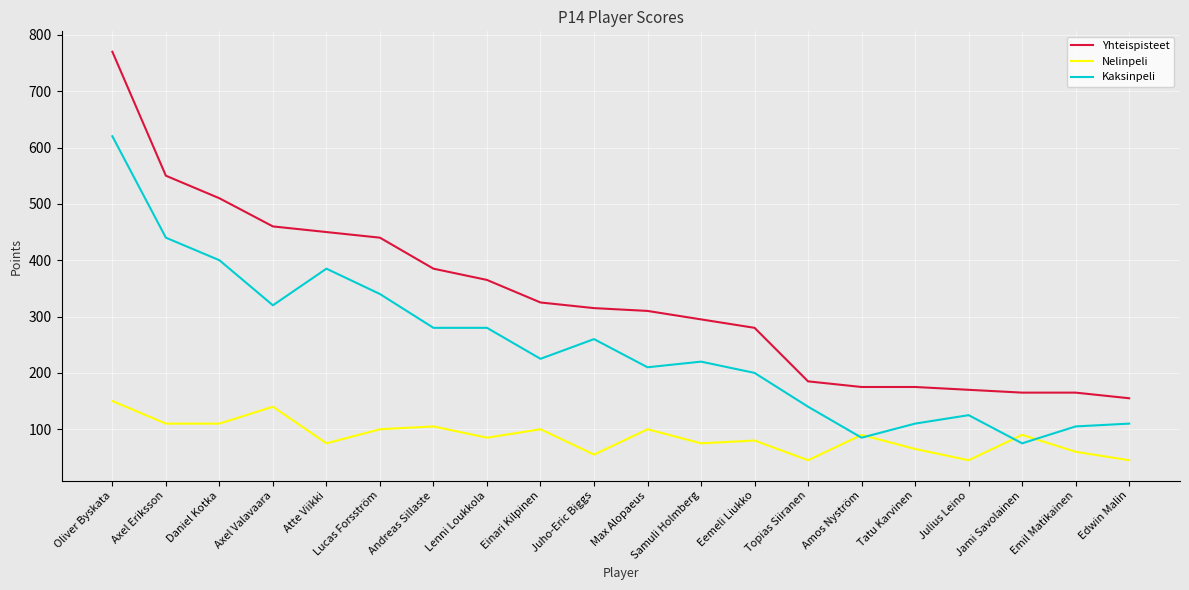

At which category is the sum across all series the highest?

Oliver Byskata